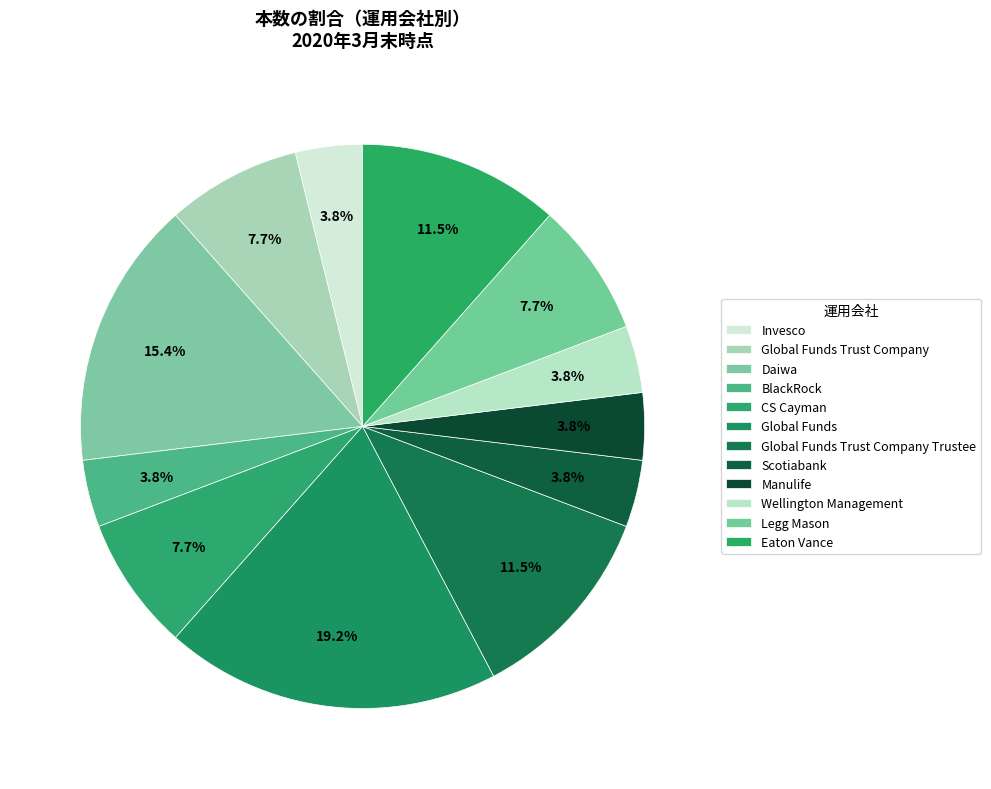

Which has a higher value, BlackRock or Legg Mason?

Legg Mason